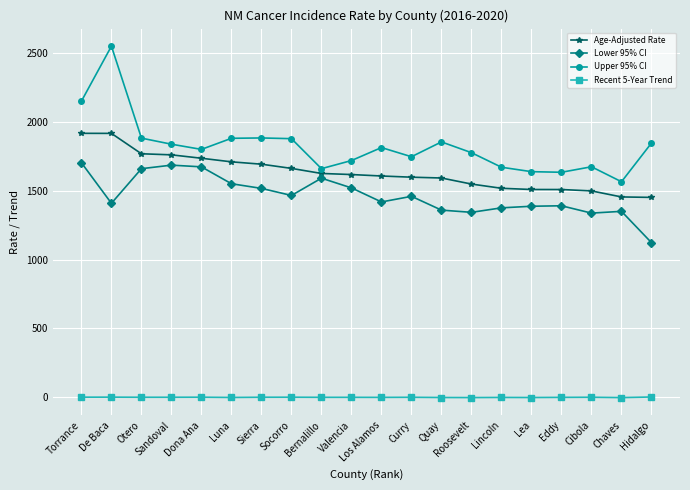

At which label does Upper 95% CI reach its peak?

De Baca